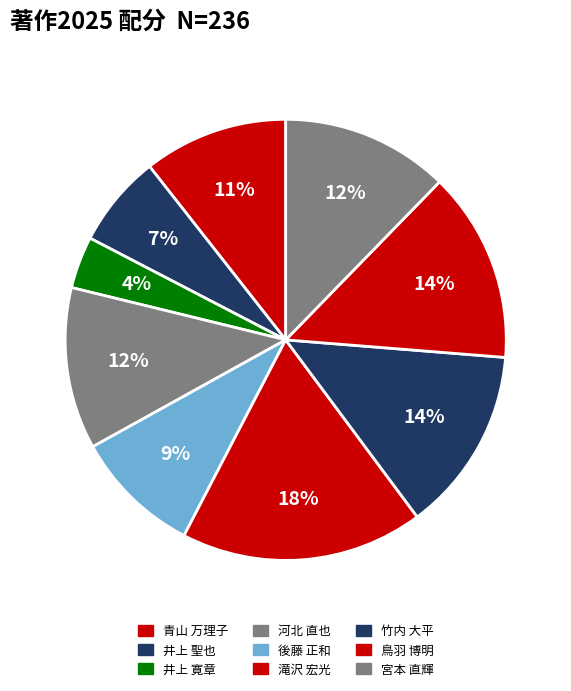

What percentage is the 井上 寛章 slice, to the nearest percent?

4%